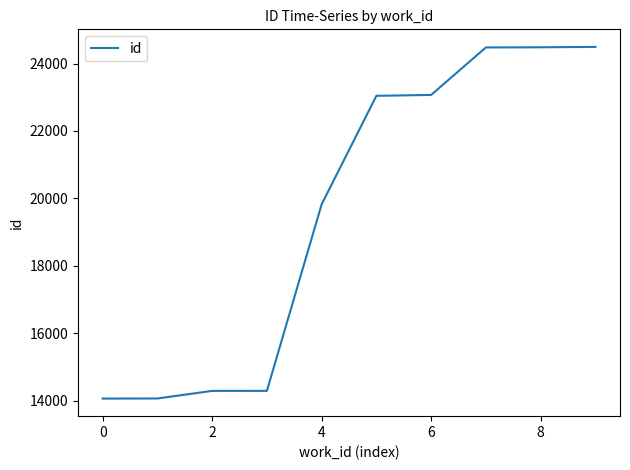

What is the greatest value displayed?

24493